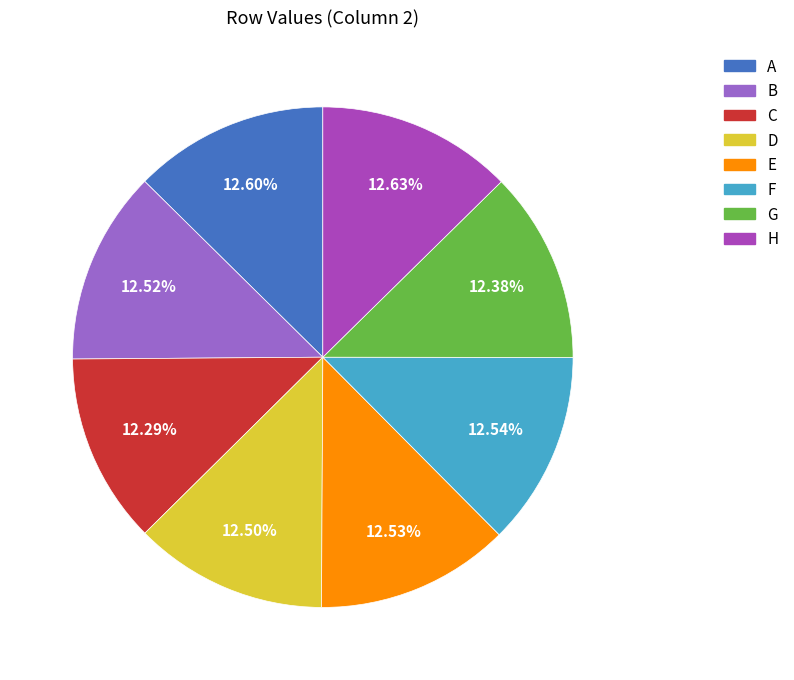

Combined, what portion of the pie is D and A?

25.1%